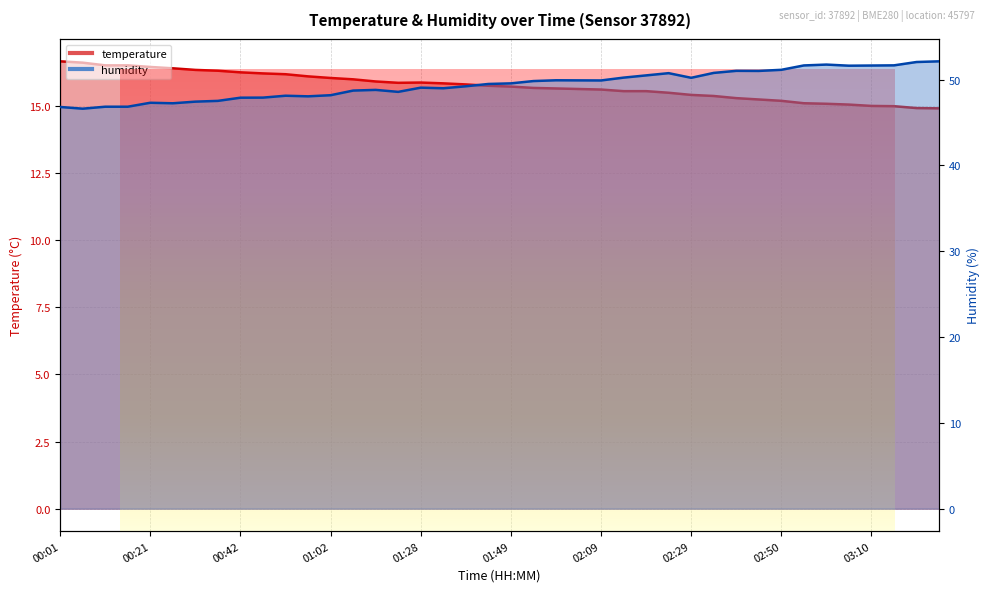

How many data points in humidity are less than 49?

16